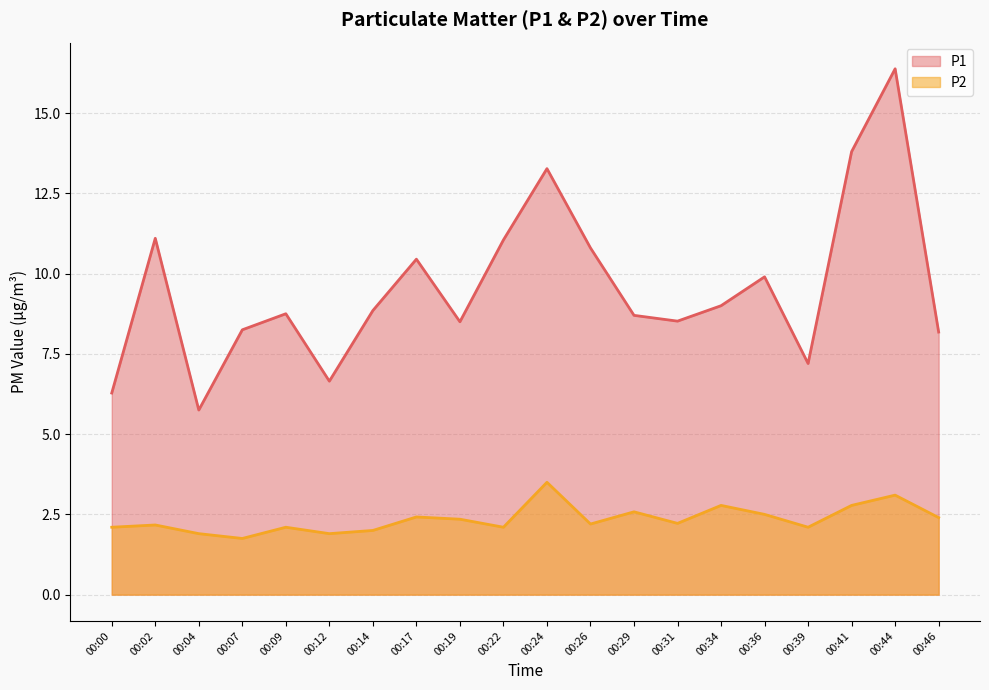

How many lines are shown in the chart?

2